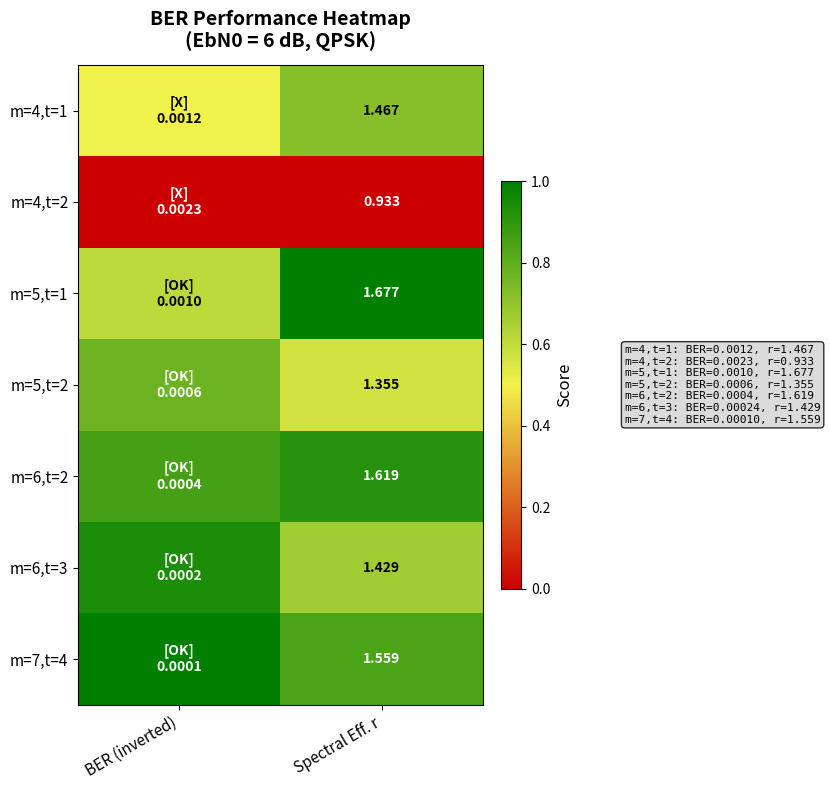

Count the m=6,t=3 values in the range 0 to 1.

2